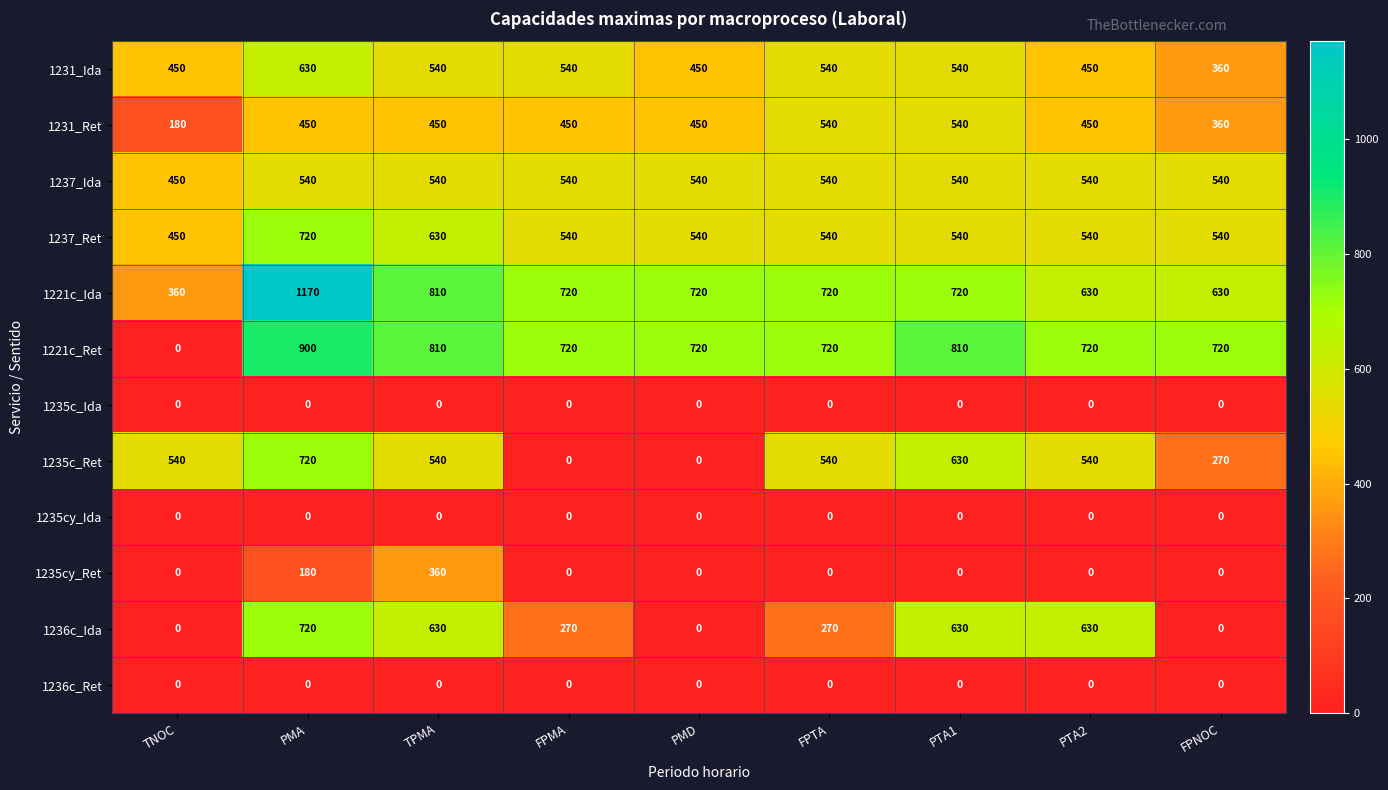

True or false: 1235cy_Ret has a value of 0 at FPNOC.

True